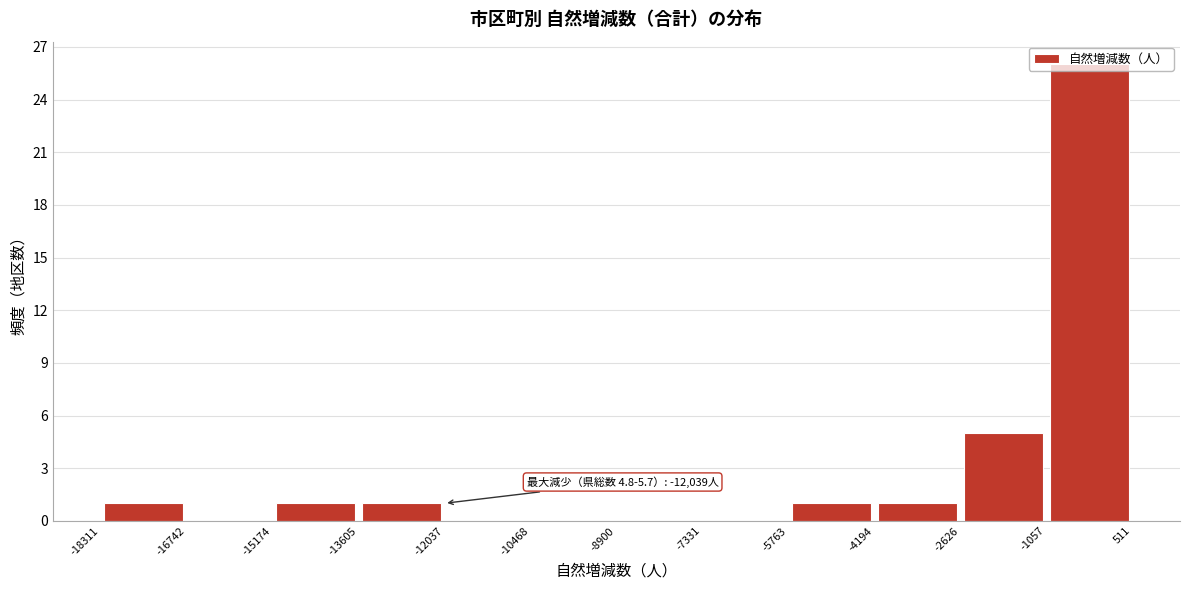

Over which range of the x-axis is the bar tallest?

-1057 to 511